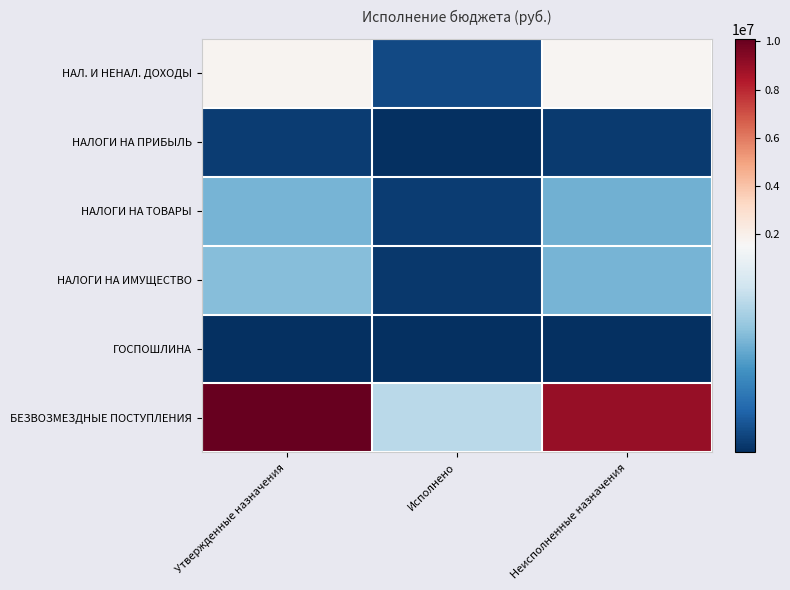

What is the difference between the highest and lowest values at Утвержденные назначения?

10096160.0